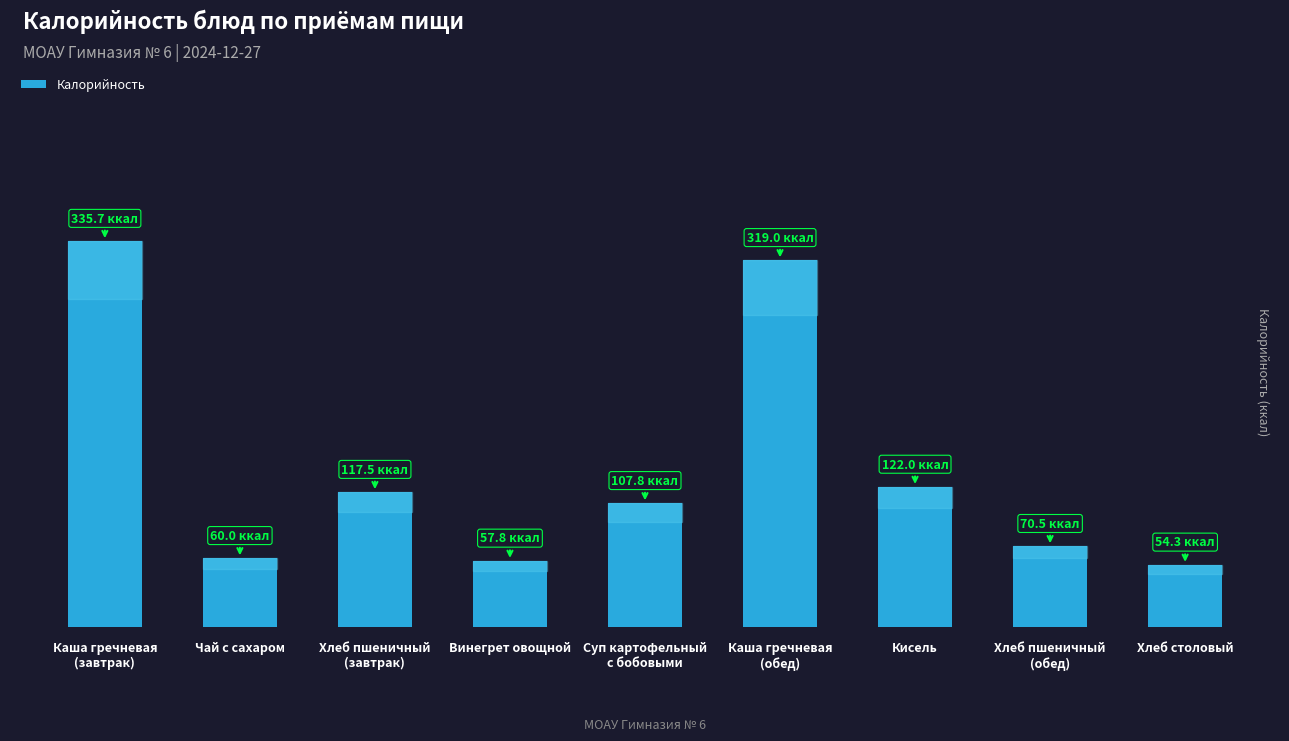

Does the chart contain any negative values?

No